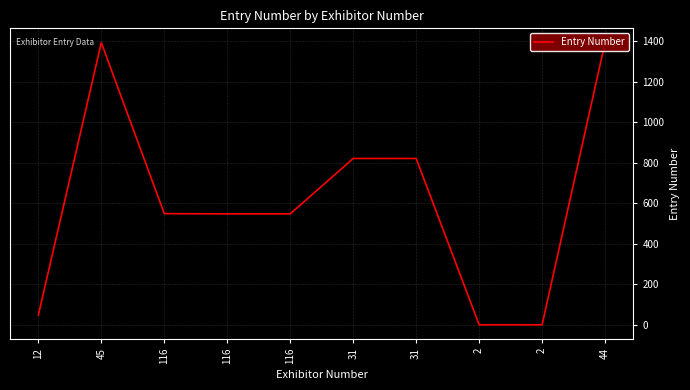

What is the change in value from 116 to 2?

-548